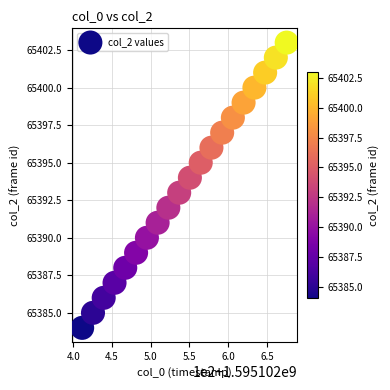

What is the range of Y values (max minus min)?

19